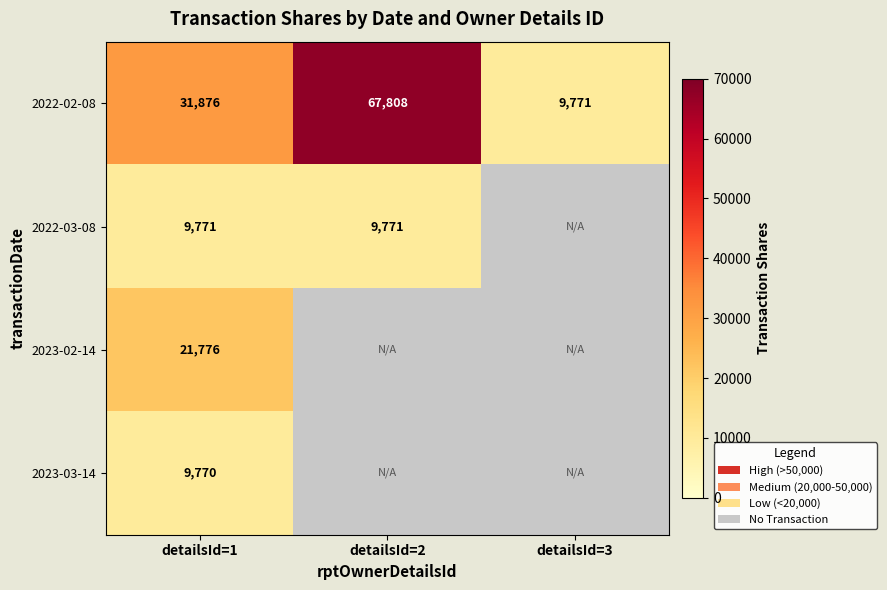

Which label corresponds to the smallest value in the chart?

detailsId=1